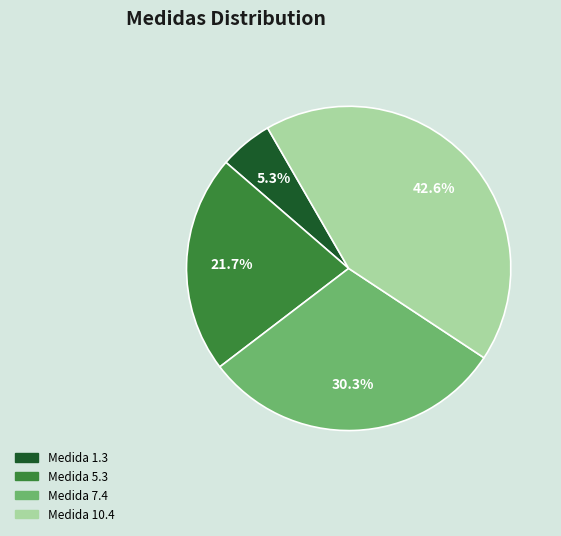

What percentage do Medida 7.4 and Medida 10.4 together represent?

73.0%